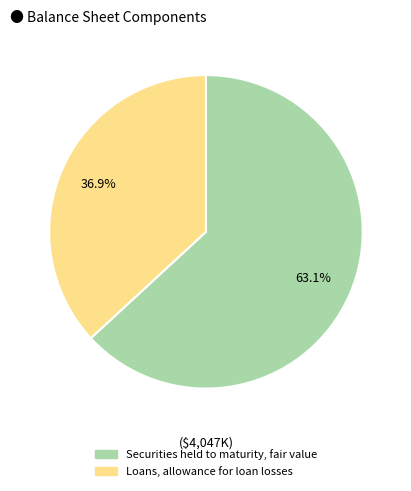

What is the ratio of the value at Loans, allowance for loan losses to the value at Securities held to maturity, fair value?

0.6